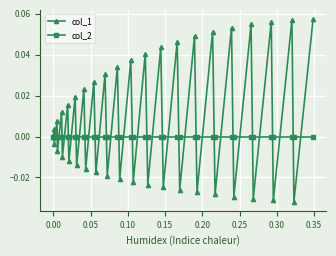

Is this an area chart (filled region under the line)?

No